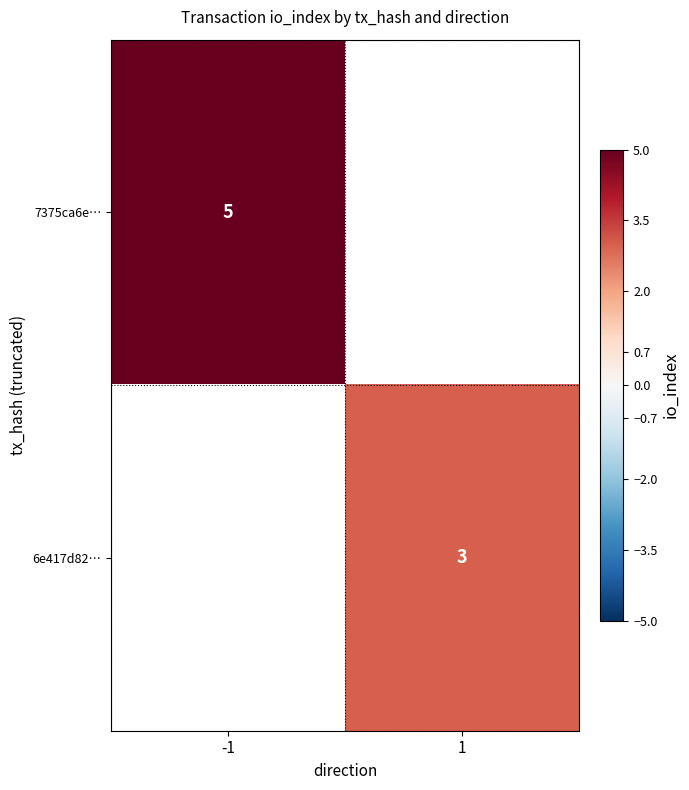

True or false: 7375ca6e… has a value of 2 at -1.

False